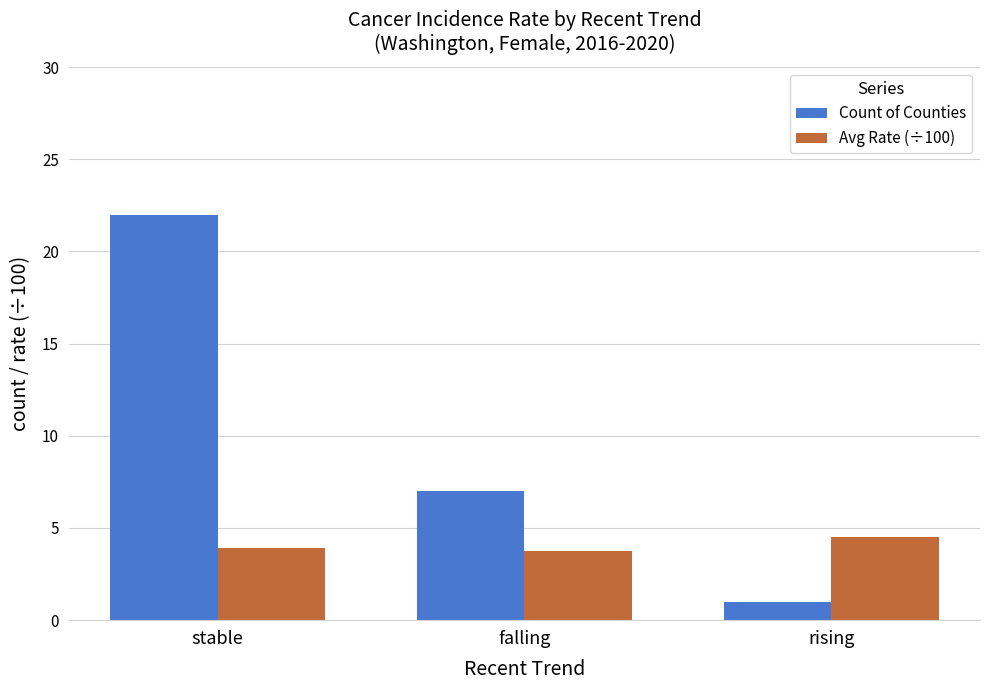

Rank the series by their maximum value, from lowest to highest.

Avg Rate (÷100), Count of Counties